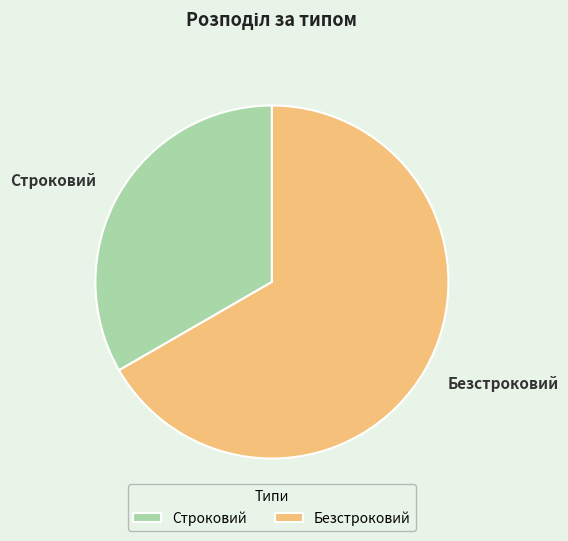

Count the number of slices in the pie.

2